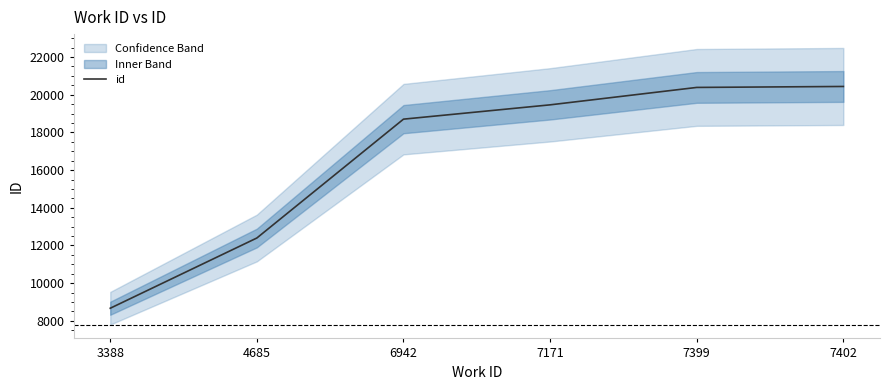

Reading right to left, transcribe all the data shown in this chart.

20437	20386	19462	18703	12397	8670